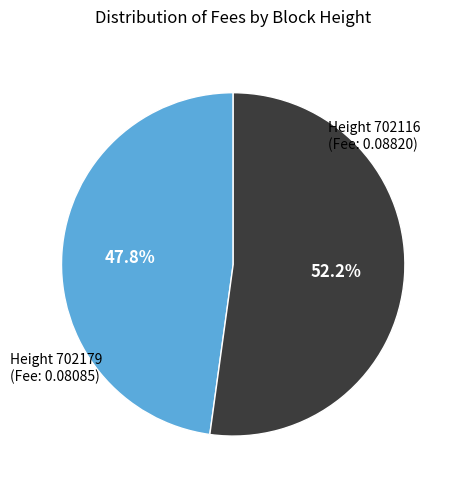

Is there a majority slice in this chart?

Yes